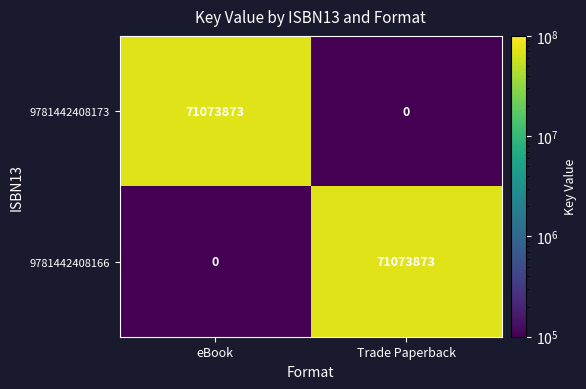

The value of 9781442408173 at Trade Paperback is 0. True or false?

True